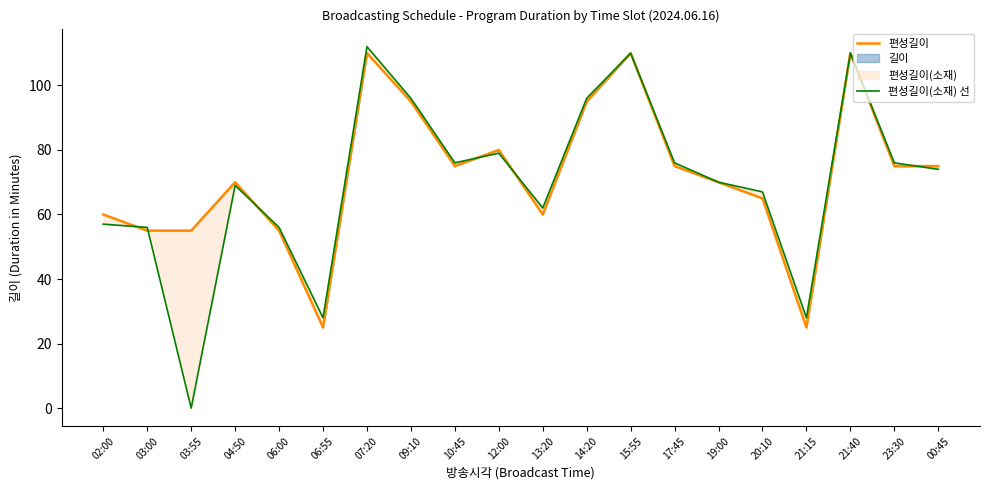

Which has a higher value, 13:20 or 00:45?

00:45